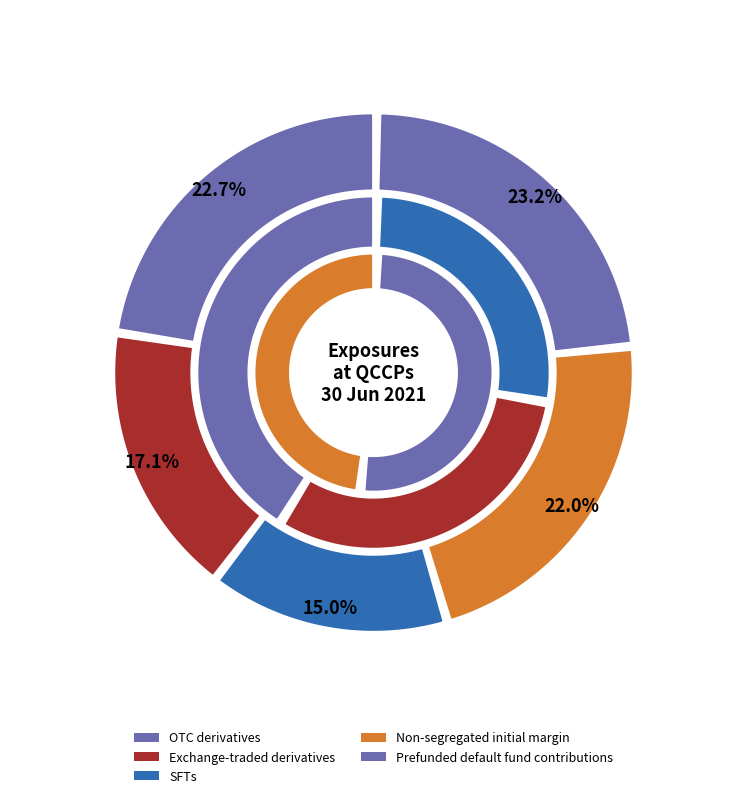

To the nearest percent, what is the difference between the SFTs and Non-segregated initial margin slice percentages?

7%